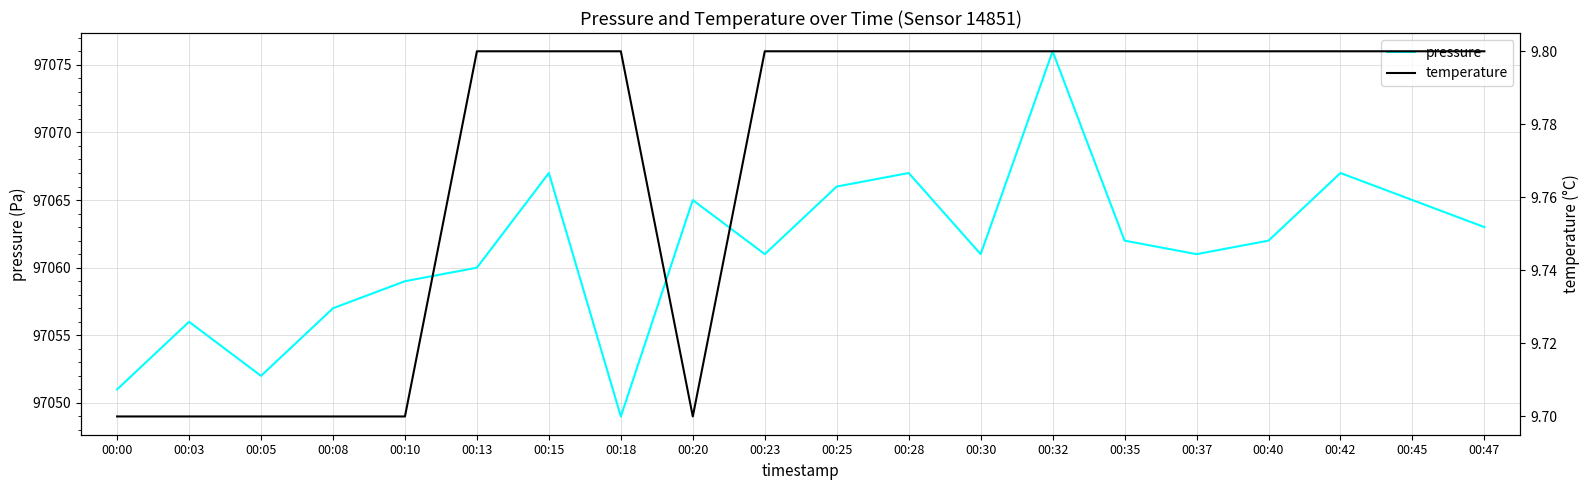

At which label does pressure reach its minimum?

00:18